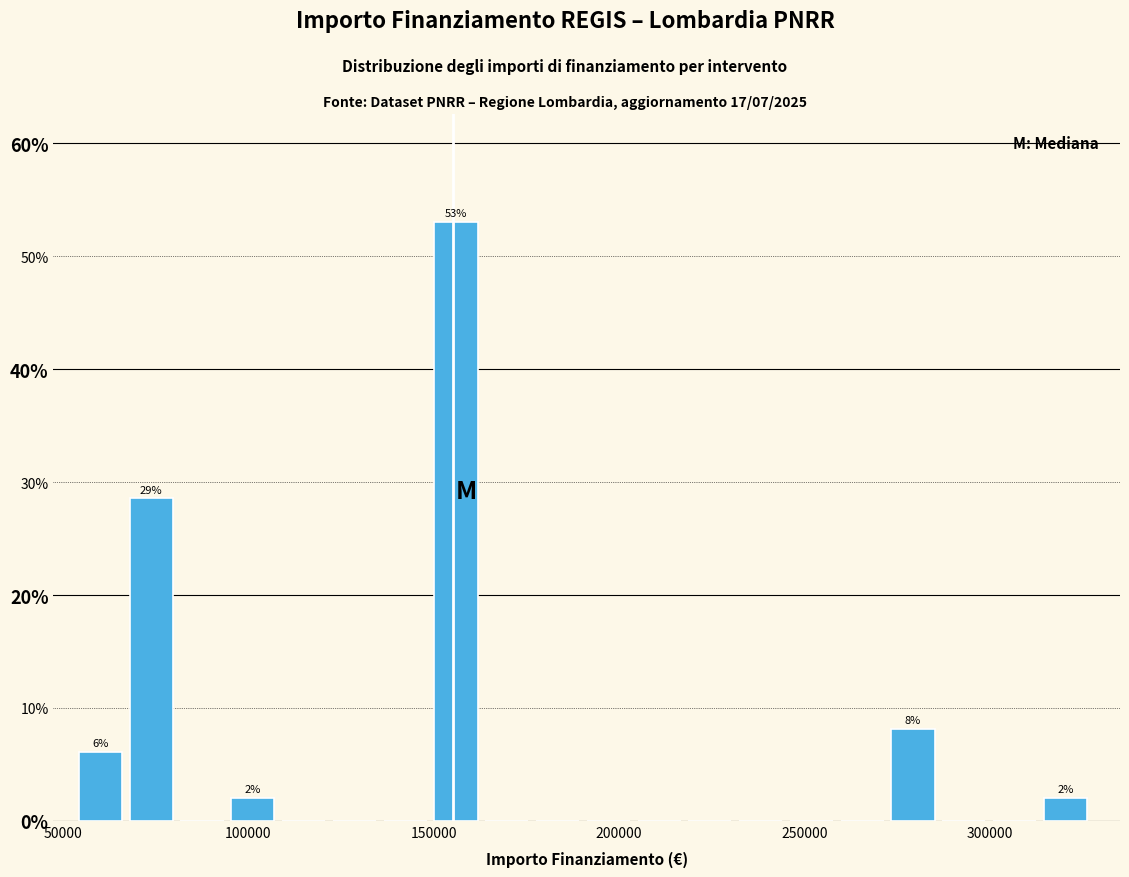

Read against the x-axis, roughly where is the centre of the tallest bar?

155000